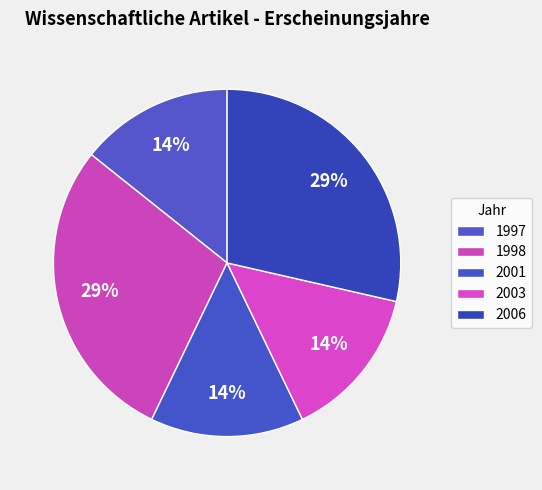

How many slices are in this pie chart?

5